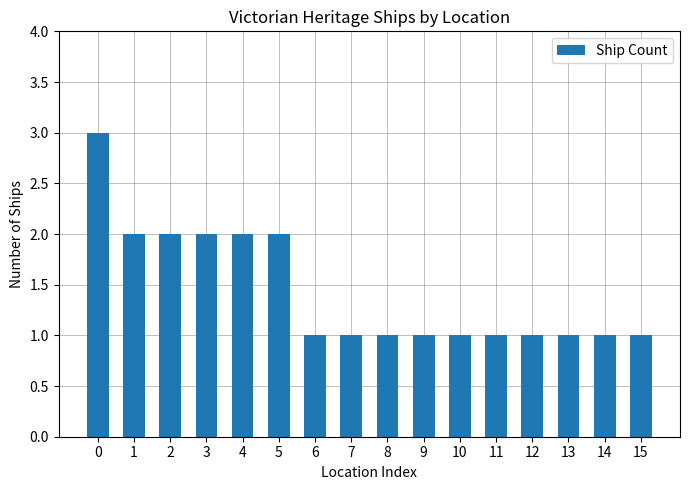

How many series are shown in this chart?

1